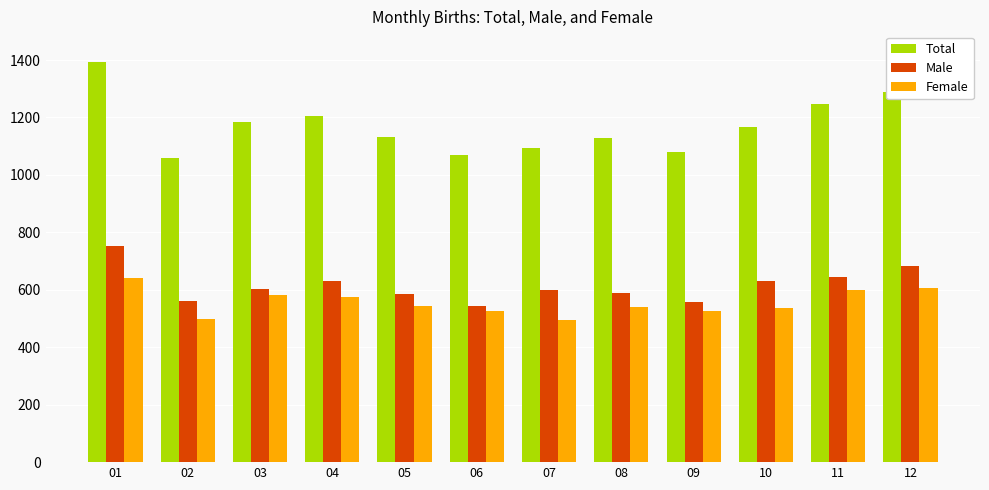

What is the spread (max minus min) of values at 05?

586